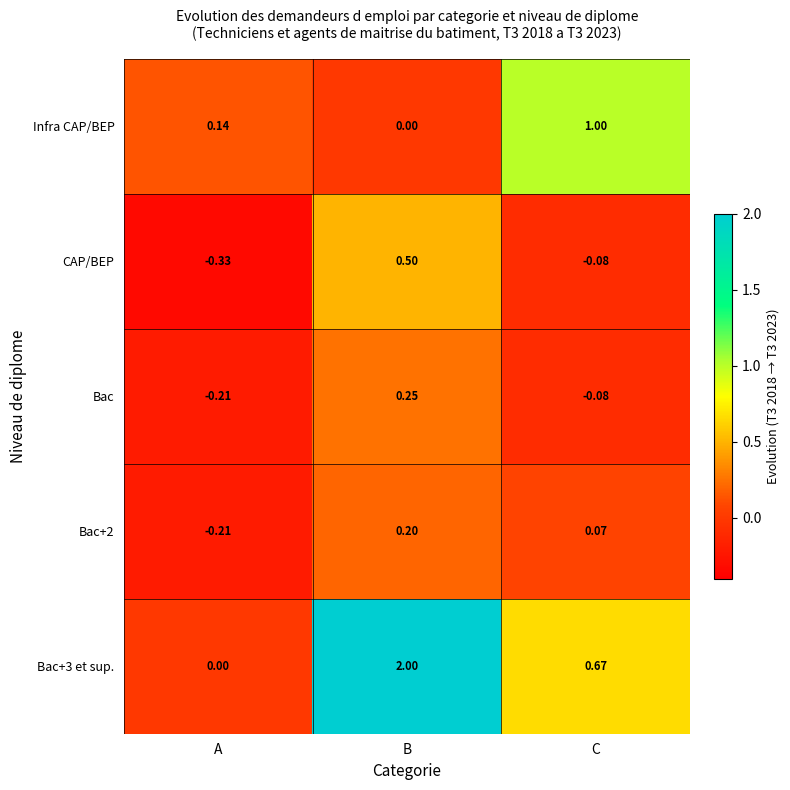

Is the value of Bac+3 et sup. at C greater than the value of Bac at C?

Yes